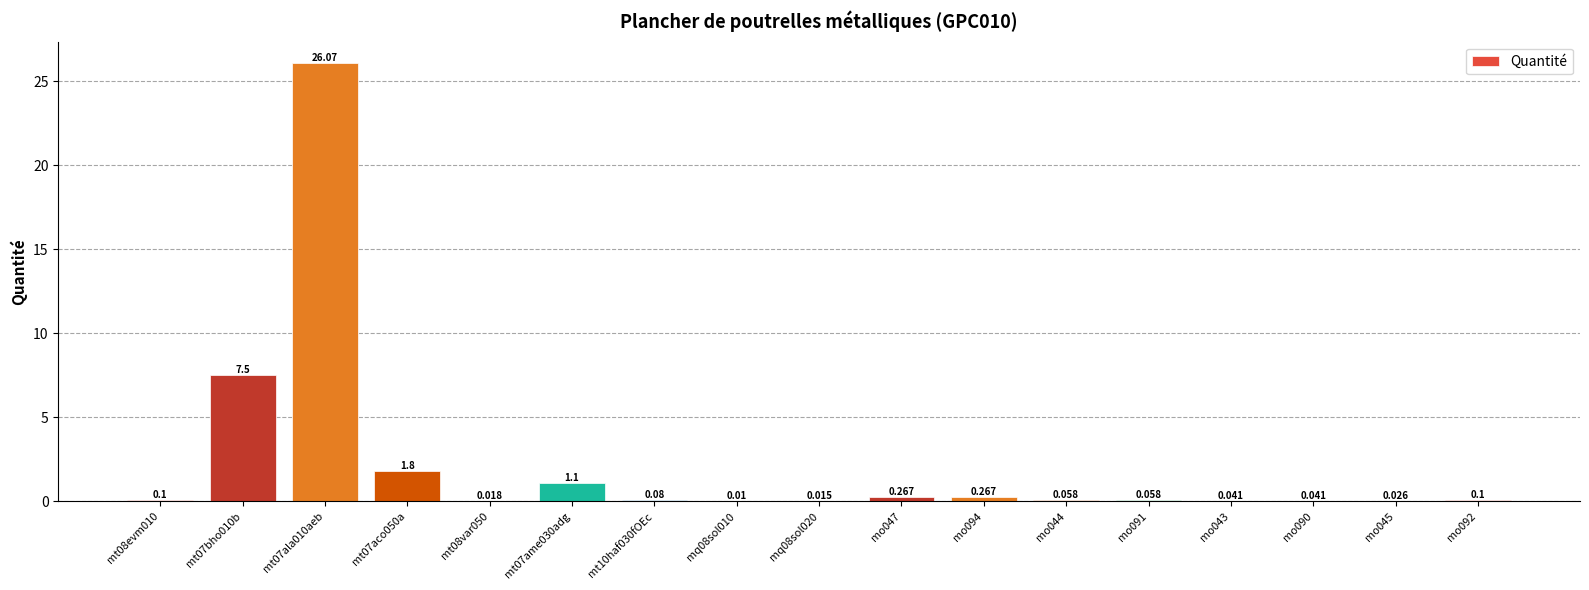

What is the difference between the maximum and minimum values?

26.1